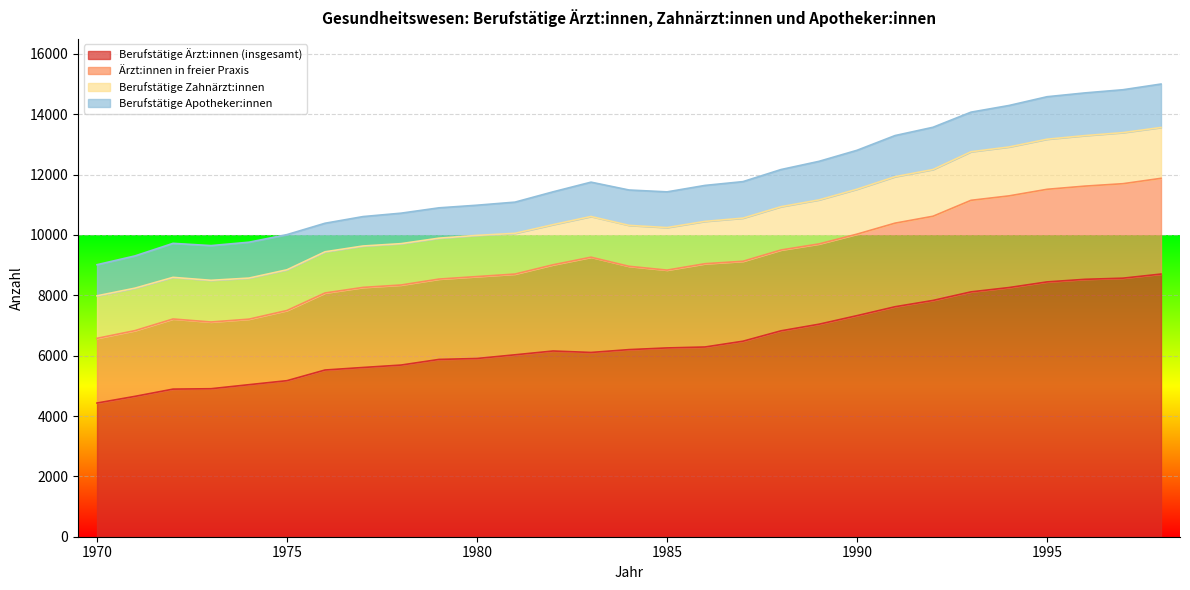

Reading left to right, extract all data points from this chart.

Berufstätige Ärzt:innen (insgesamt): 1970=4431	1971=4652	1972=4892	1973=4905	1974=5039	1975=5172	1976=5525	1977=5609	1978=5689	1979=5876	1980=5907	1981=6029	1982=6155	1983=6107	1984=6201	1985=6257	1986=6288	1987=6480	1988=6824	1989=7043	1990=7327	1991=7622	1992=7831	1993=8115	1994=8258	1995=8445	1996=8531	1997=8569	1998=8705
Ärzt:innen in freier Praxis: 1970=2144	1971=2179	1972=2324	1973=2211	1974=2172	1975=2326	1976=2553	1977=2654	1978=2653	1979=2663	1980=2715	1981=2676	1982=2857	1983=3157	1984=2761	1985=2579	1986=2760	1987=2649	1988=2679	1989=2661	1990=2701	1991=2770	1992=2790	1993=3034	1994=3038	1995=3069	1996=3089	1997=3131	1998=3173
Berufstätige Zahnärzt:innen: 1970=1409	1971=1407	1972=1380	1973=1382	1974=1361	1975=1349	1976=1365	1977=1372	1978=1371	1979=1356	1980=1365	1981=1350	1982=1331	1983=1349	1984=1357	1985=1410	1986=1403	1987=1430	1988=1435	1989=1459	1990=1489	1991=1540	1992=1549	1993=1610	1994=1621	1995=1660	1996=1674	1997=1693	1998=1685
Berufstätige Apotheker:innen: 1970=1031	1971=1069	1972=1127	1973=1150	1974=1189	1975=1166	1976=946	1977=975	1978=1010	1979=1005	1980=1000	1981=1034	1982=1087	1983=1138	1984=1172	1985=1183	1986=1192	1987=1210	1988=1231	1989=1278	1990=1290	1991=1363	1992=1400	1993=1312	1994=1375	1995=1408	1996=1415	1997=1421	1998=1440